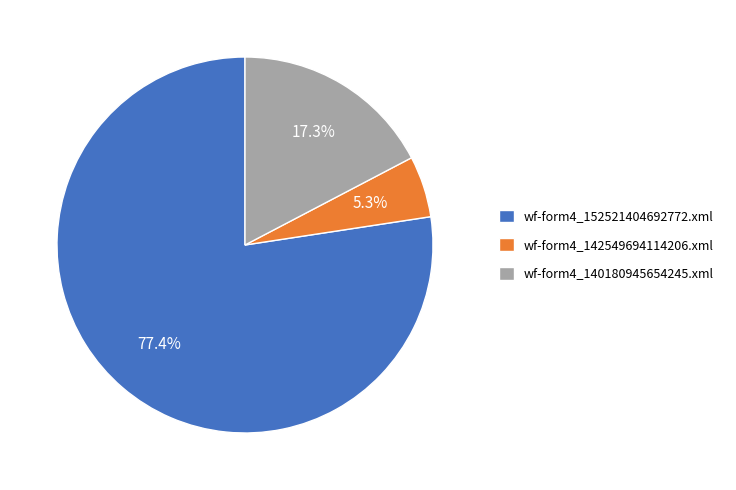

What percentage do wf-form4_140180945654245.xml and wf-form4_142549694114206.xml together represent?

22.6%